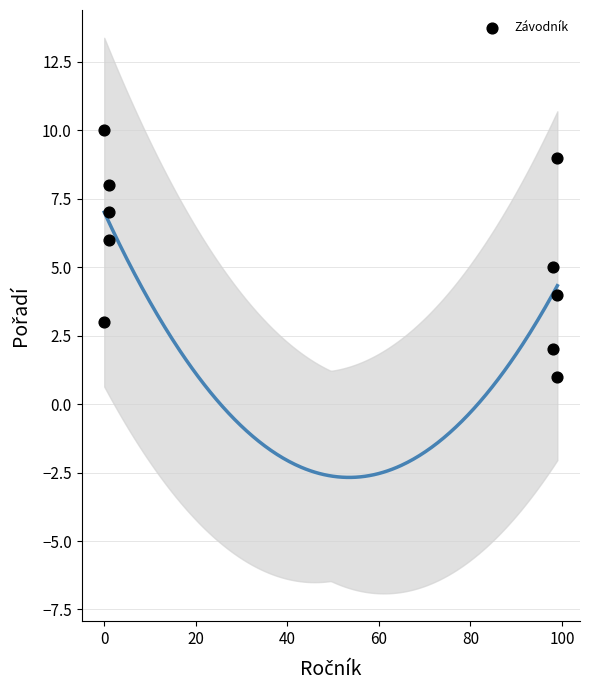

What is the range of X values (max minus min)?

99